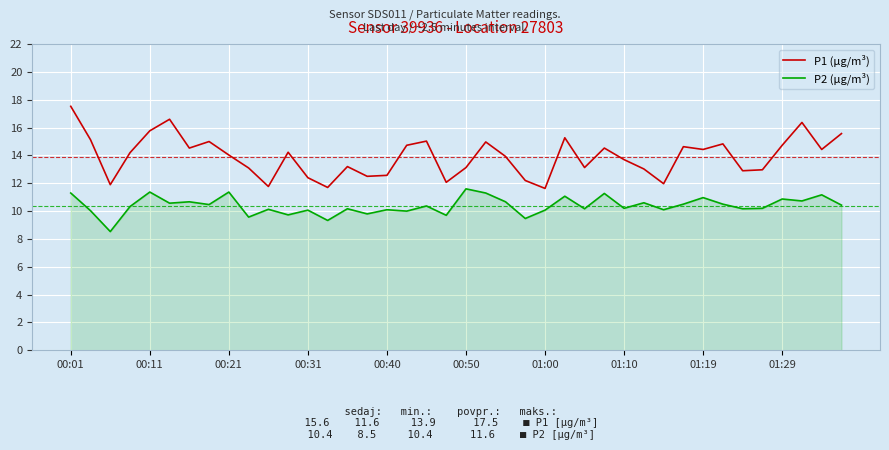

What is the average value of the P1 (µg/m³) series?

13.9